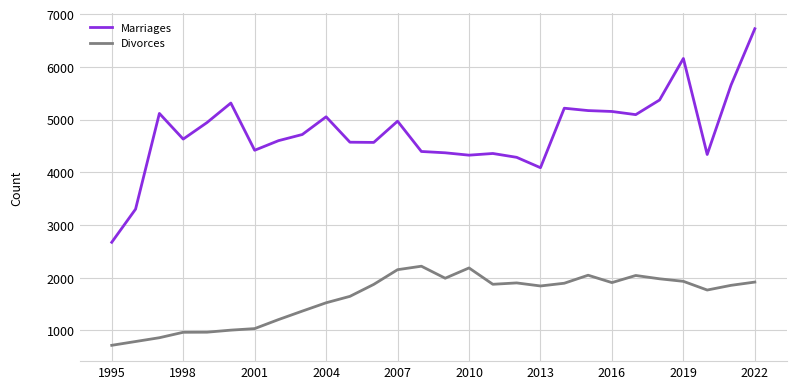

True or false: Divorces and Marriages cross at least once.

False